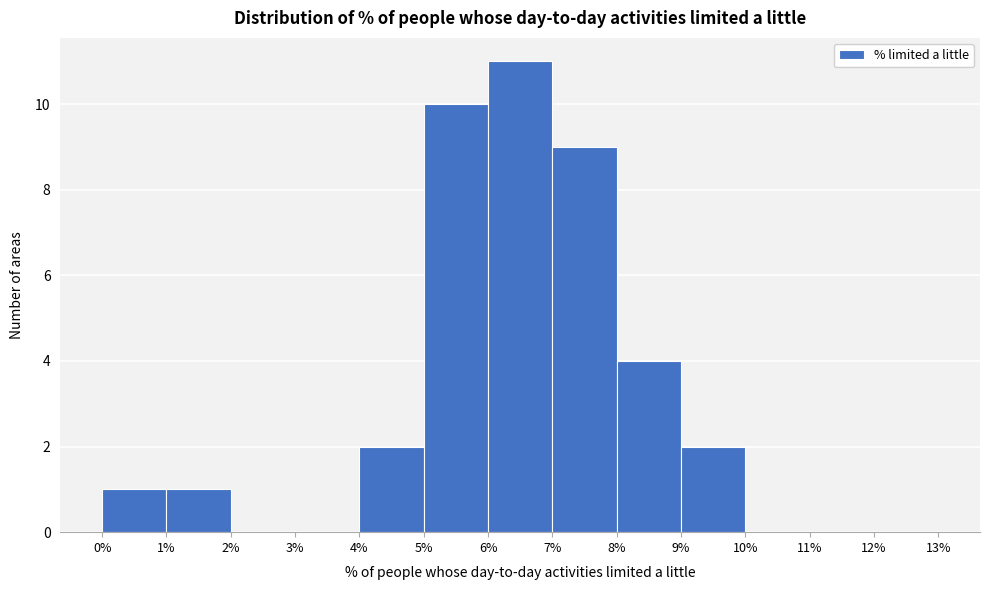

How tall is the bar that spans 8% to 9% on the x-axis? The values are not printed on the chart, so give them approximately, as read against the axis.

4